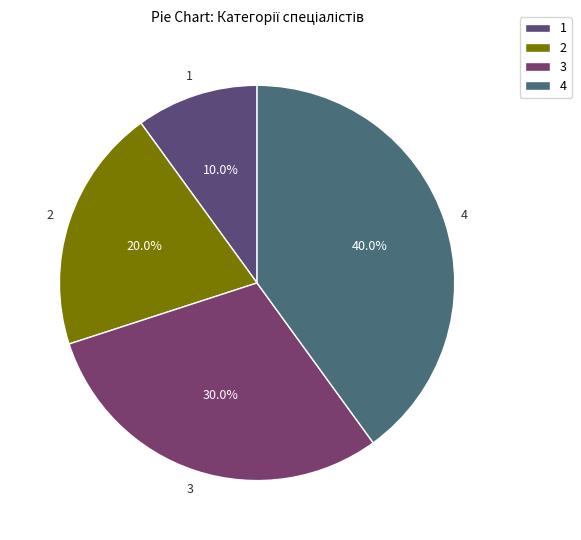

How many segments does this pie chart have?

4